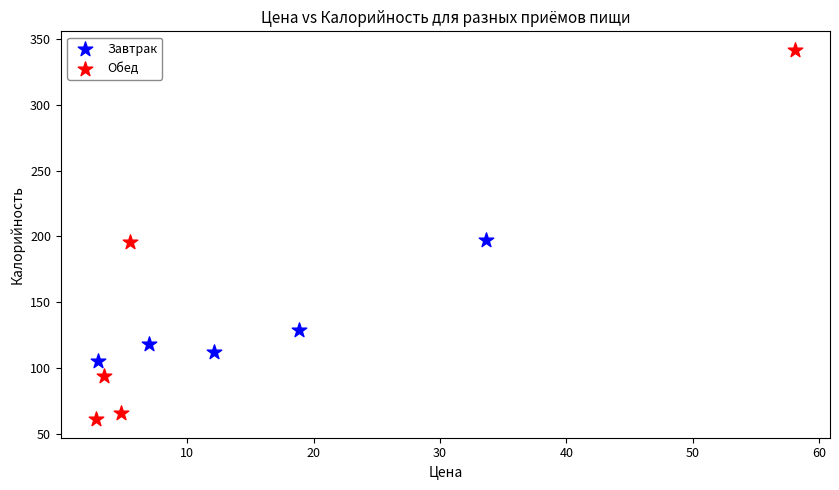

What are all the series names shown in the legend?

Завтрак, Обед